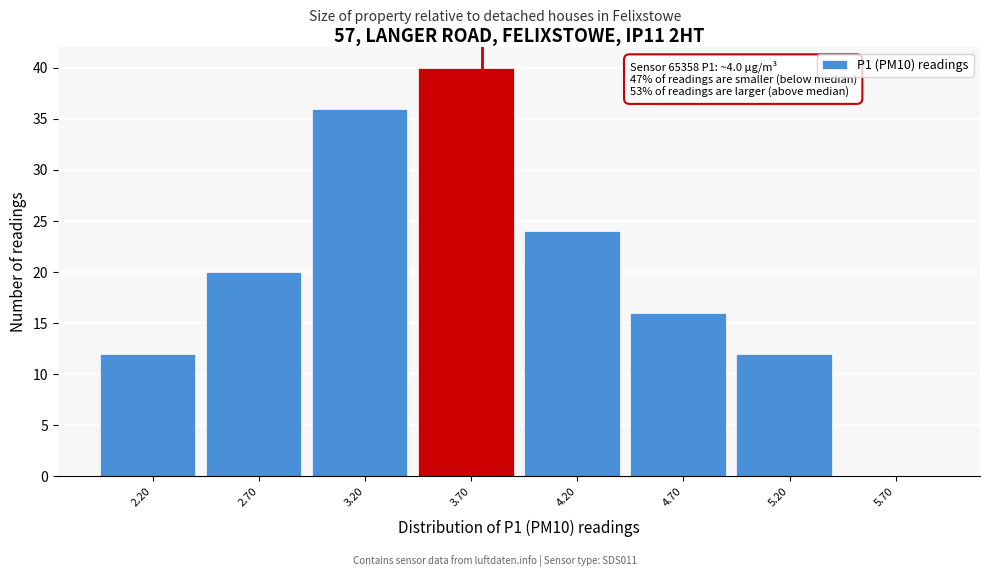

Reading right to left, extract all data points from this chart.

5.70=0	5.20=12	4.70=16	4.20=24	3.70=40	3.20=36	2.70=20	2.20=12